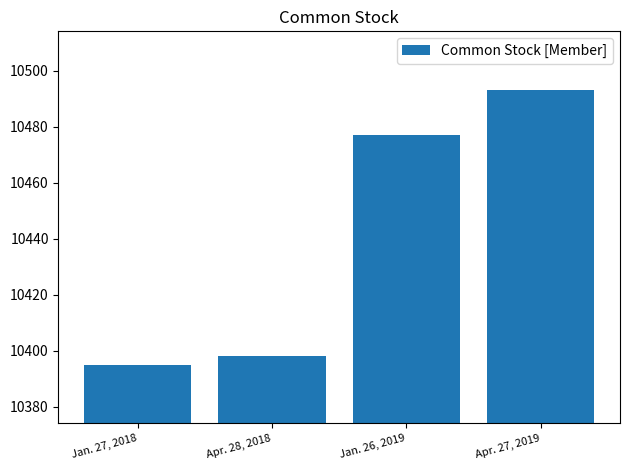

What is the sum of all values?

41763